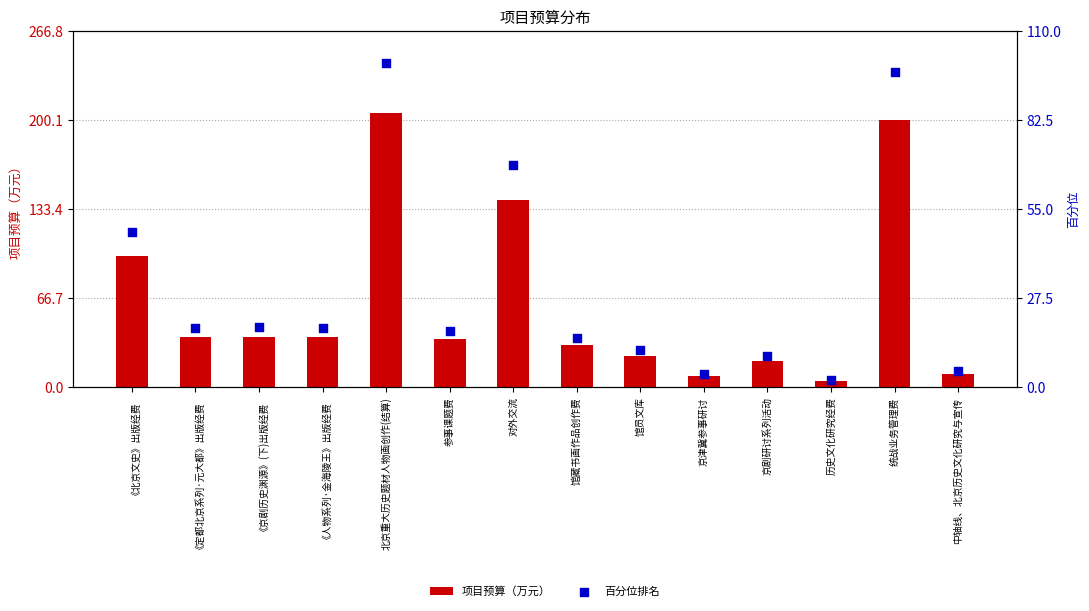

What is the total value across all series at 《人物系列·金海陵王》出版经费?

56.1